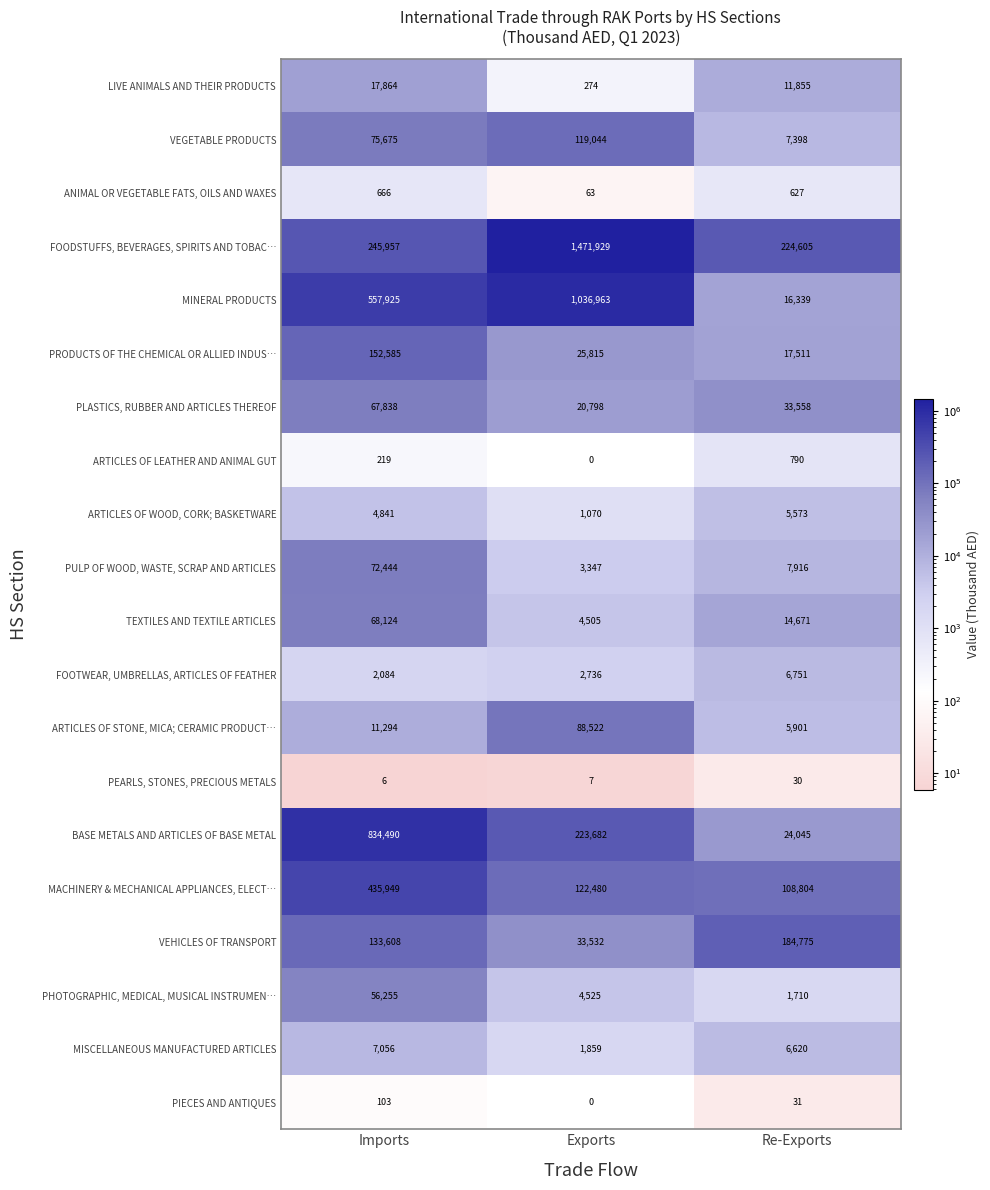

The MISCELLANEOUS MANUFACTURED ARTICLES series shows 3329 at Exports. True or false?

False